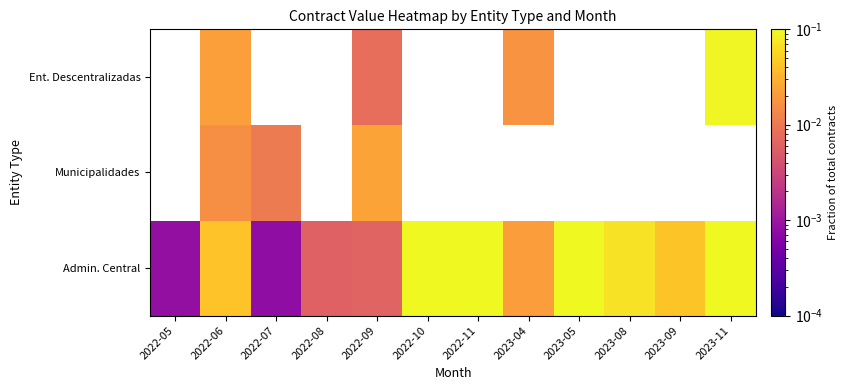

What is the greatest value displayed?

0.3